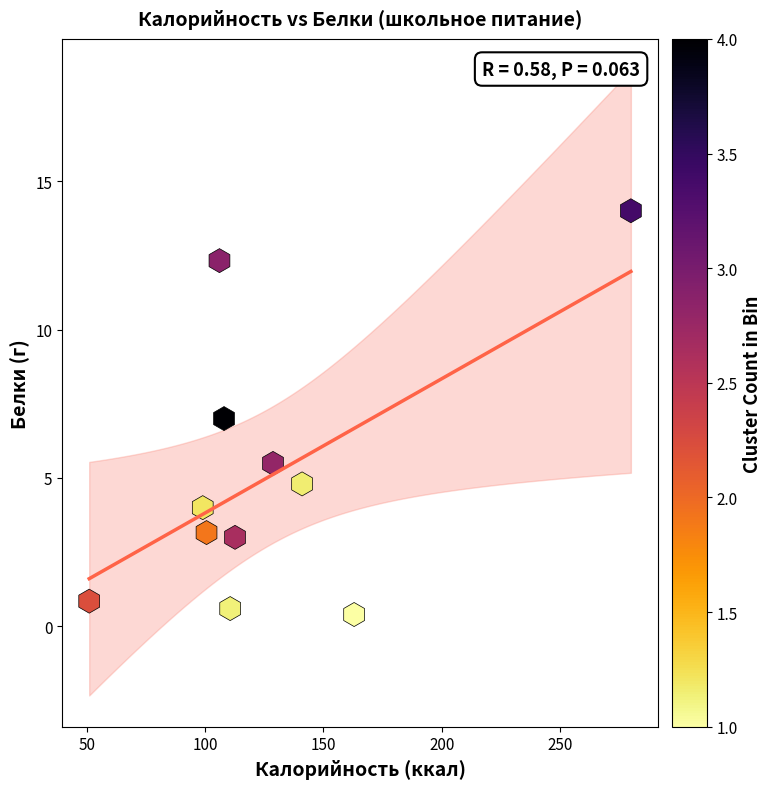

What is the range of X values (max minus min)?

229.0